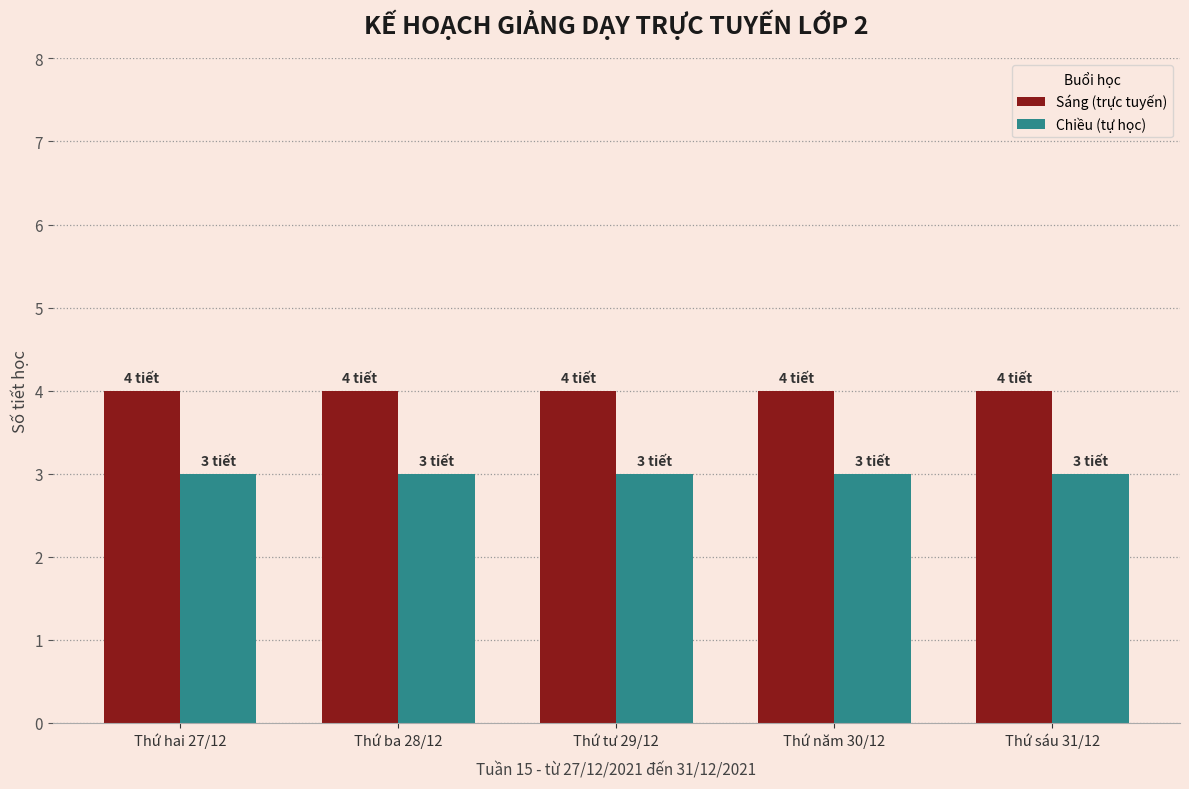

Reading left to right, extract all data points from this chart.

Sáng (trực tuyến): 4	4	4	4	4
Chiều (tự học): 3	3	3	3	3